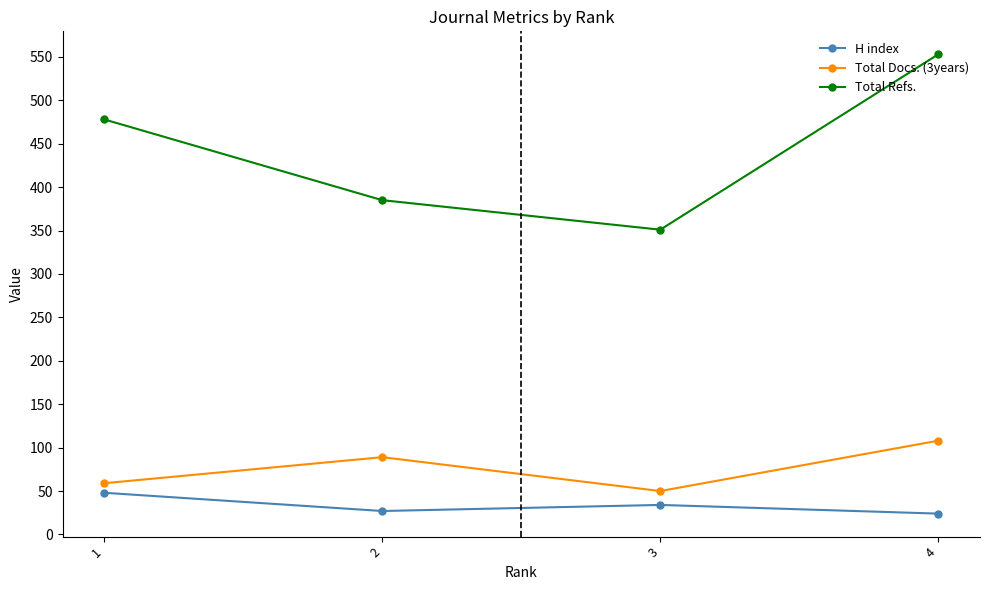

True or false: H index and Total Docs. (3years) cross at least once.

False